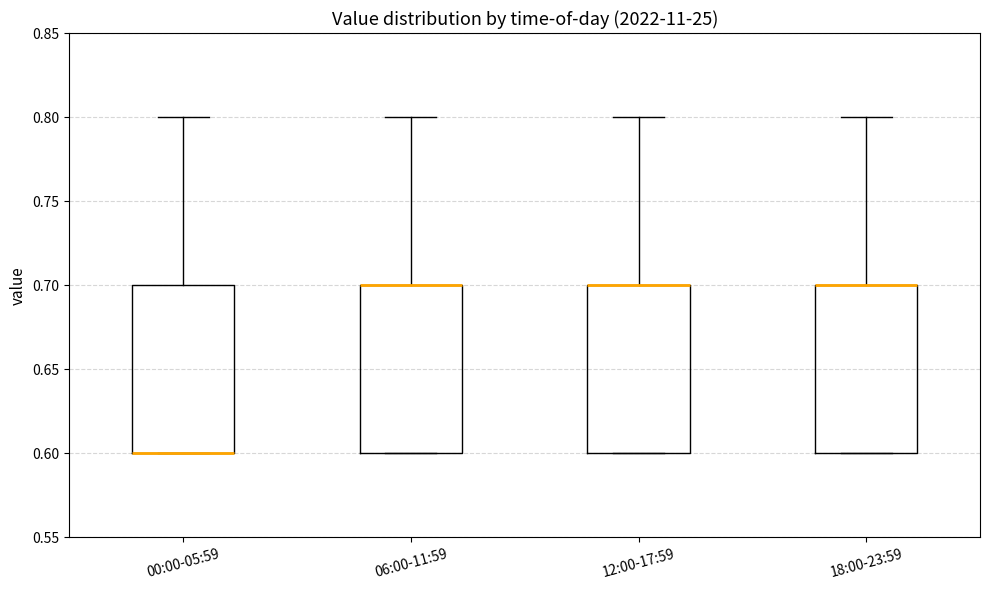

Reading left to right, transcribe this box plot: for each box, give where its median line is, the range the box spans, and where its two whiskers end, as read against the y-axis. The values are not printed on the chart, so give them approximately, as read against the axis.

00:00-05:59: median 0.6 (drawn on the box's lower edge), box 0.6 to 0.7, whiskers 0.6 to 0.8
06:00-11:59: median 0.7 (drawn on the box's upper edge), box 0.6 to 0.7, whiskers 0.6 to 0.8
12:00-17:59: median 0.7 (drawn on the box's upper edge), box 0.6 to 0.7, whiskers 0.6 to 0.8
18:00-23:59: median 0.7 (drawn on the box's upper edge), box 0.6 to 0.7, whiskers 0.6 to 0.8